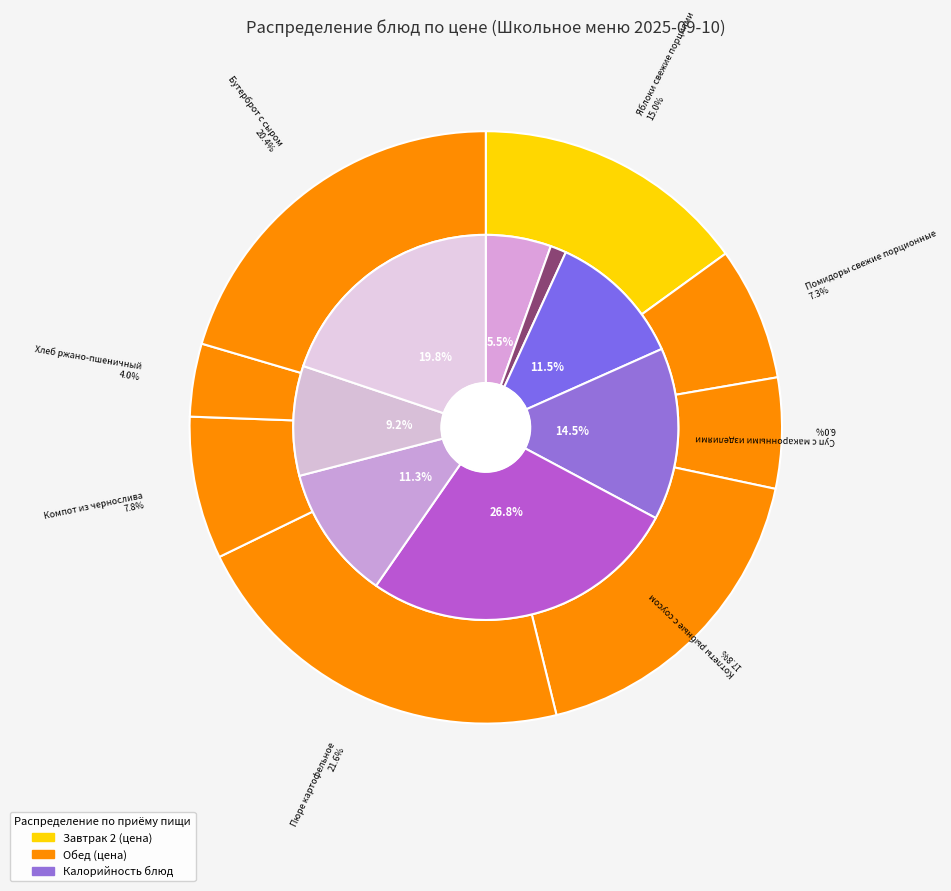

Does Суп с макаронными изделиями account for over 50% of the chart?

No